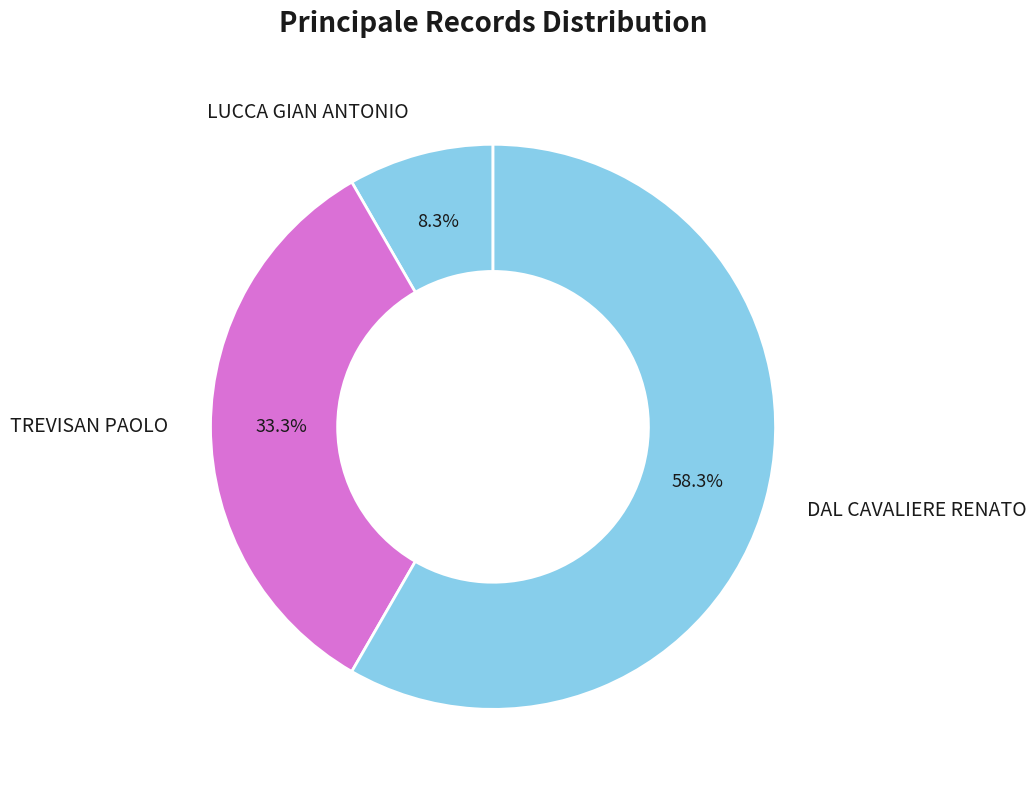

What percentage is the TREVISAN PAOLO slice, to the nearest percent?

33%